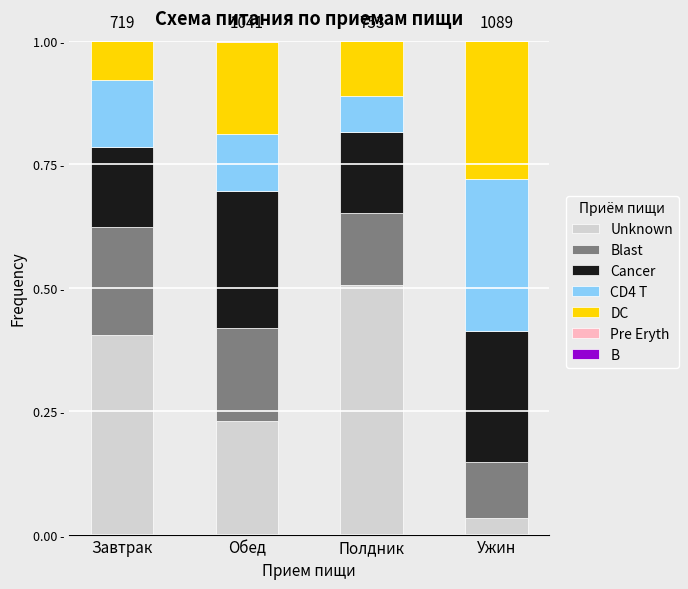

Are the bars horizontal?

No